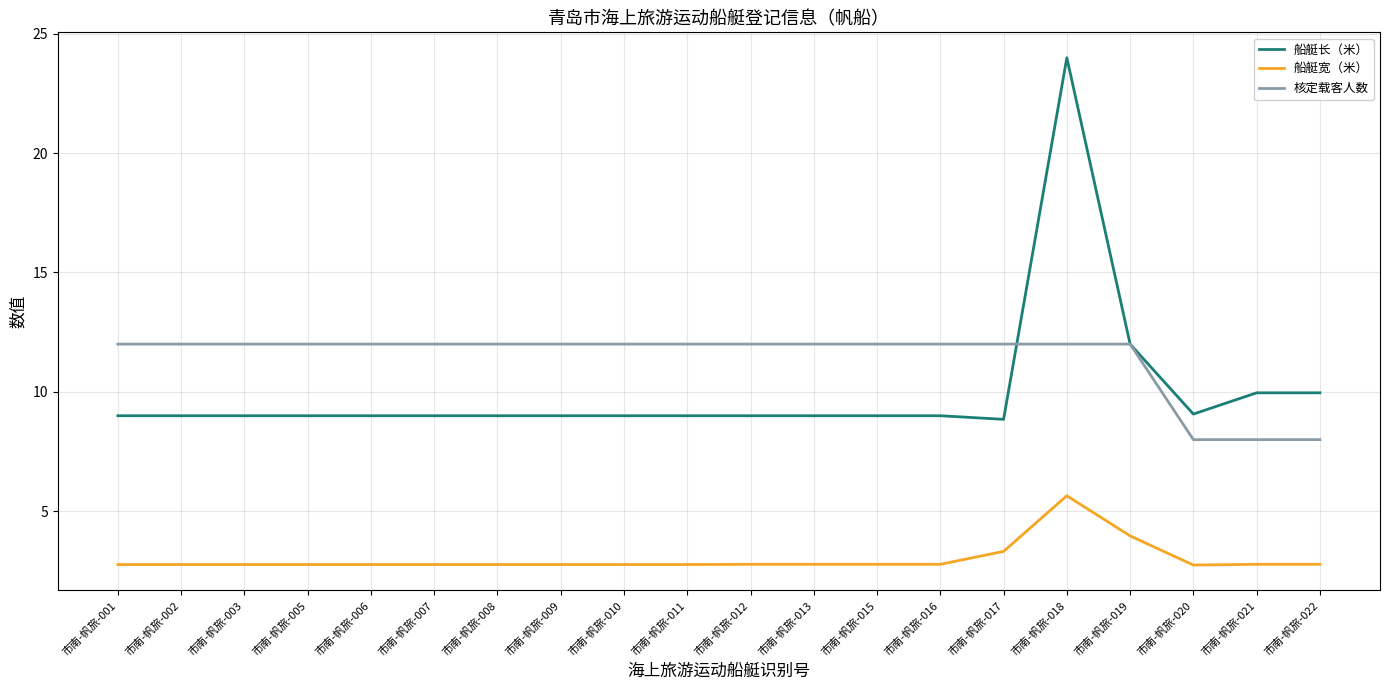

At 市南-帆旅-012, list the series in order from smallest to largest.

船艇宽（米）, 船艇长（米）, 核定载客人数